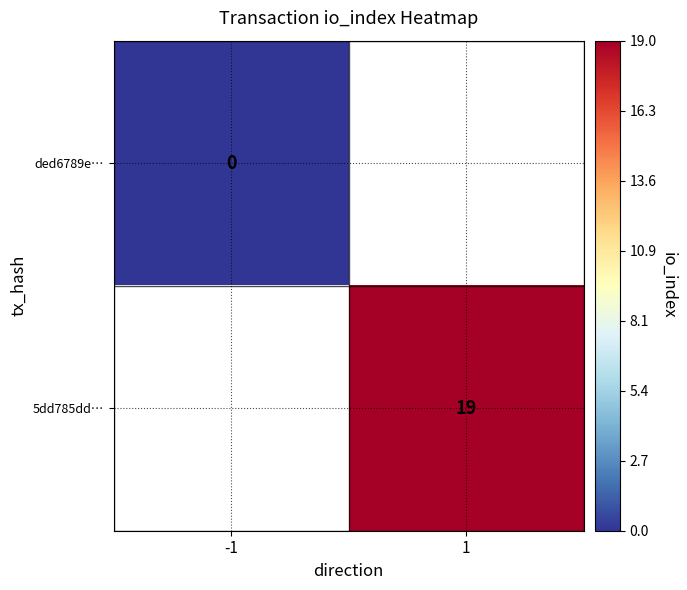

Count the number of data series in this chart.

2